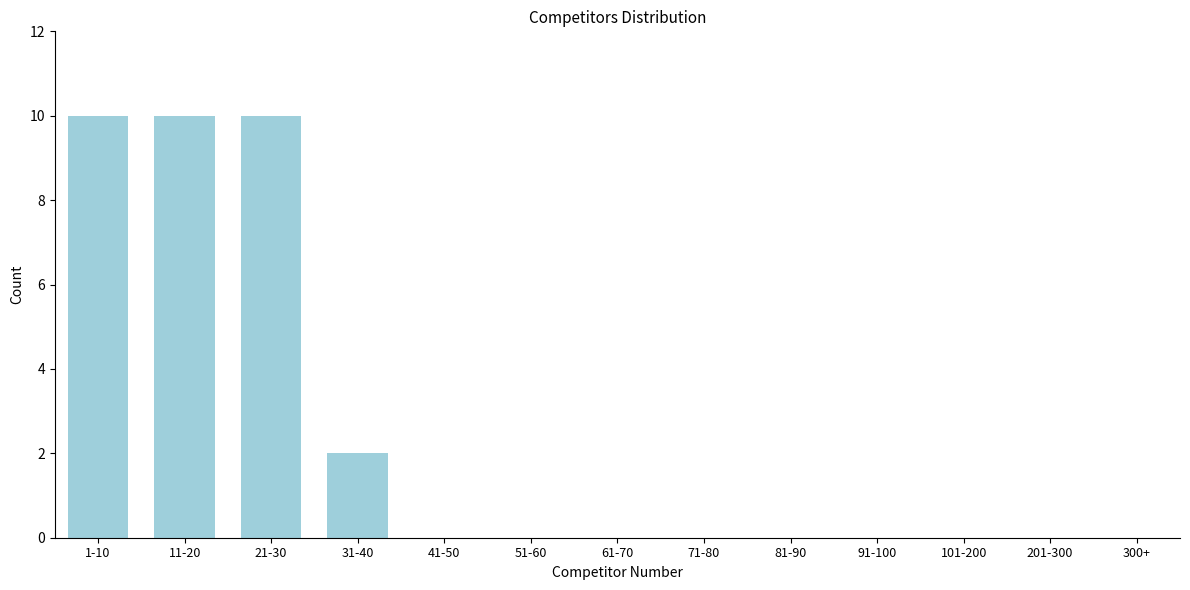

Reading left to right, list all the values displayed in this chart.

1-10=10	11-20=10	21-30=10	31-40=2	41-50=0	51-60=0	61-70=0	71-80=0	81-90=0	91-100=0	101-200=0	201-300=0	300+=0